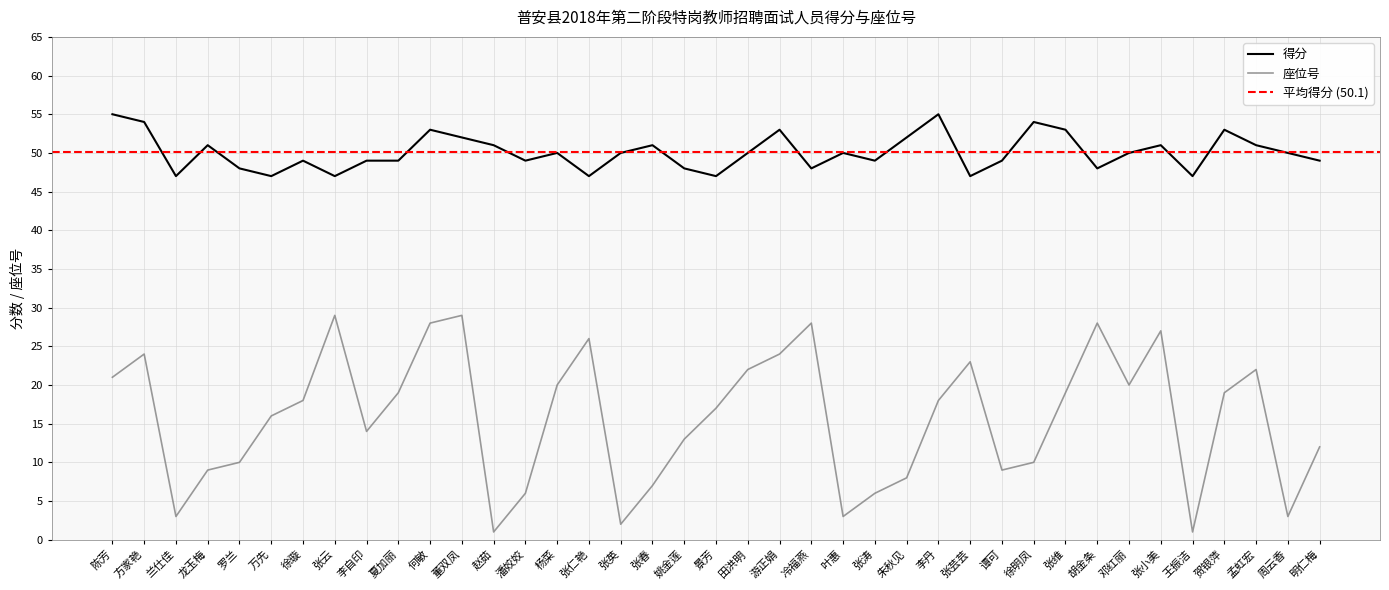

What is the value of the 座位号 point at the 20th from the left?

17